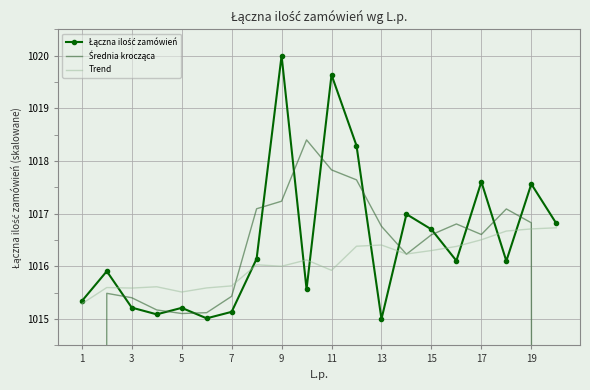

What are all the series names shown in the legend?

Łączna ilość zamówień, Średnia krocząca, Trend